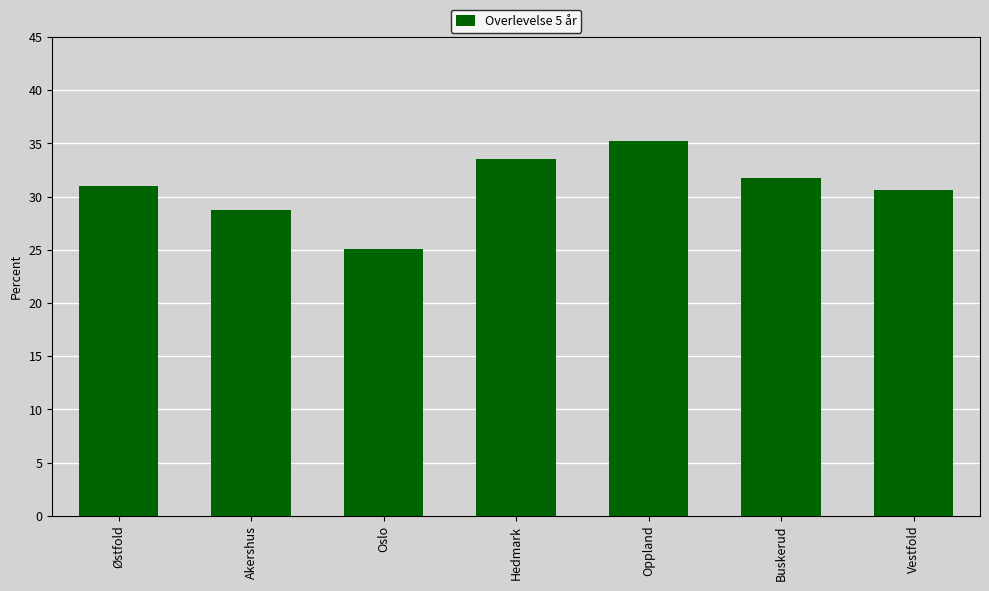

What is the sum of all values?

215.9